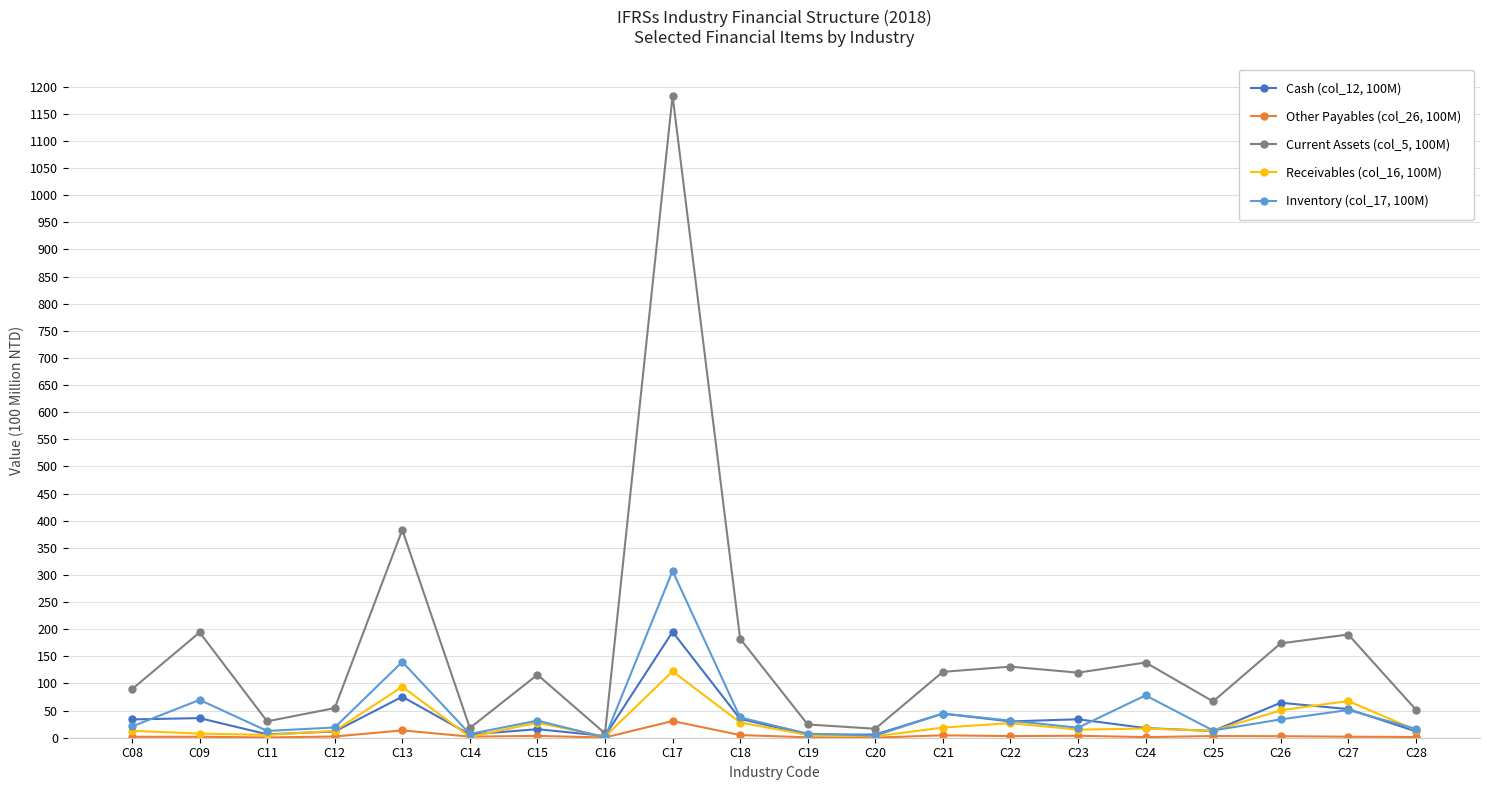

Where is the first local maximum for Inventory (col_17, 100M)?

C09